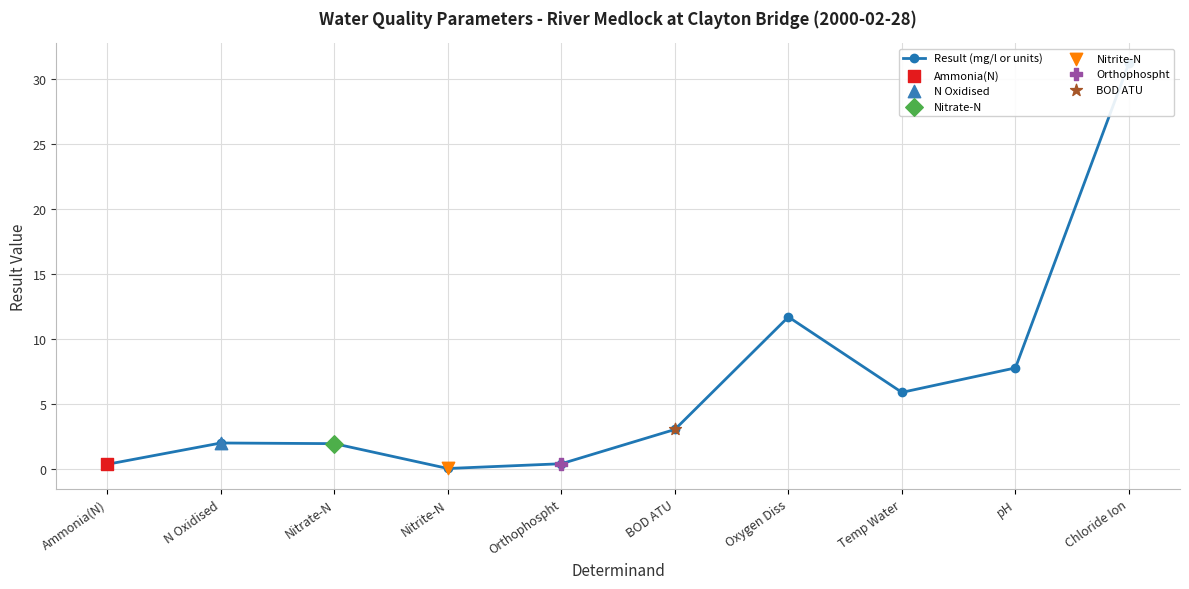

What is the ratio of the value at Ammonia(N) to the value at Nitrate-N?

0.2